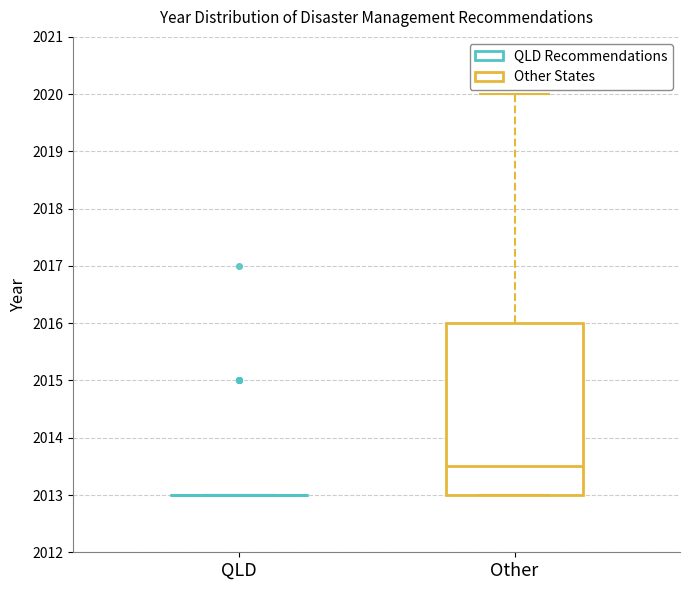

Where does the median line of the box for Other sit on the y-axis? The values are not printed on the chart, so give them approximately, as read against the axis.

2013.5